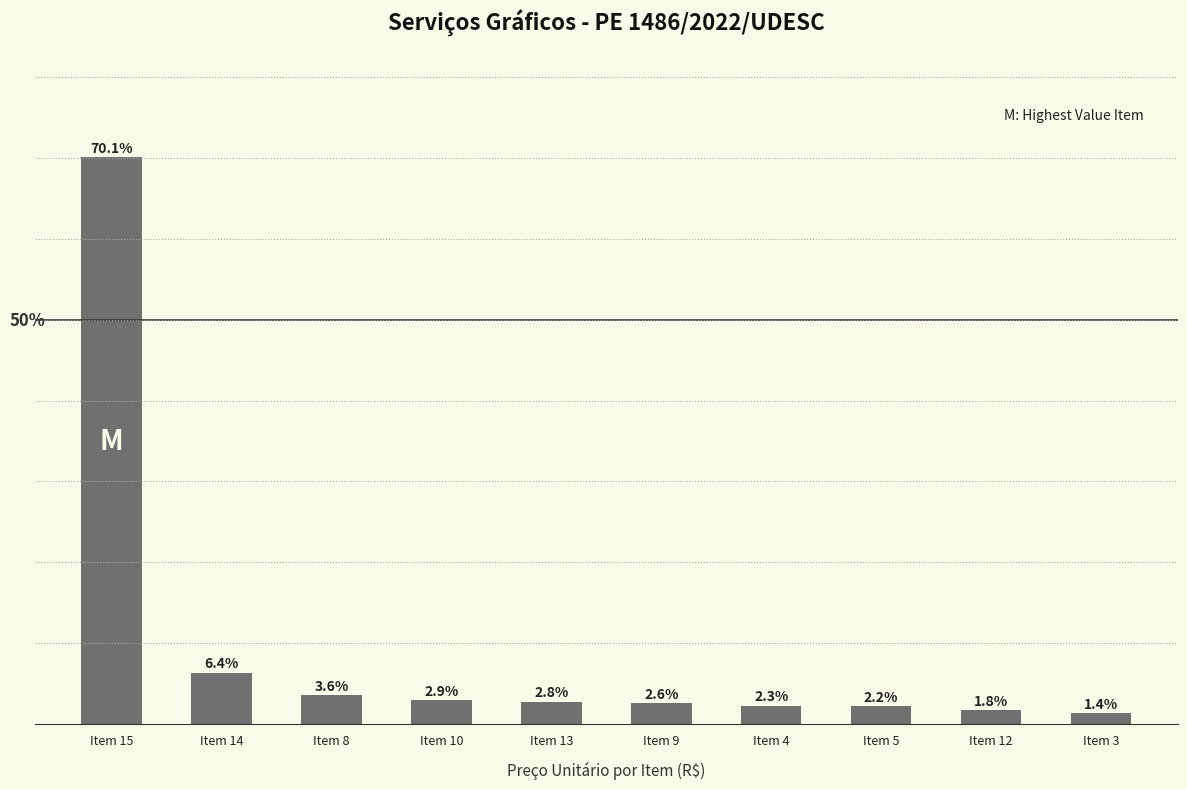

List the labels in order of value, smallest first.

Item 3, Item 12, Item 5, Item 4, Item 9, Item 13, Item 10, Item 8, Item 14, Item 15